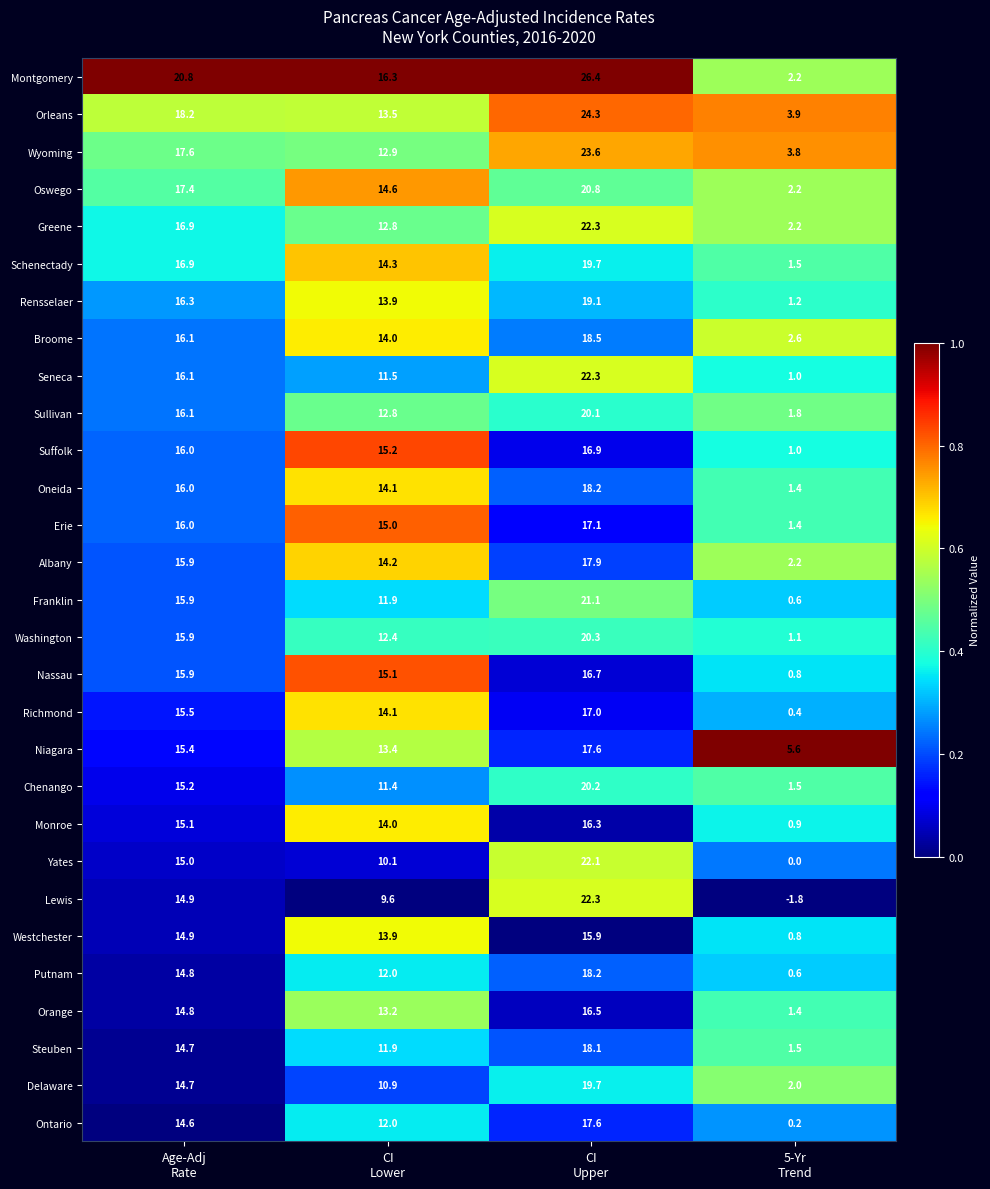

Which series has the widest spread of values?

Montgomery